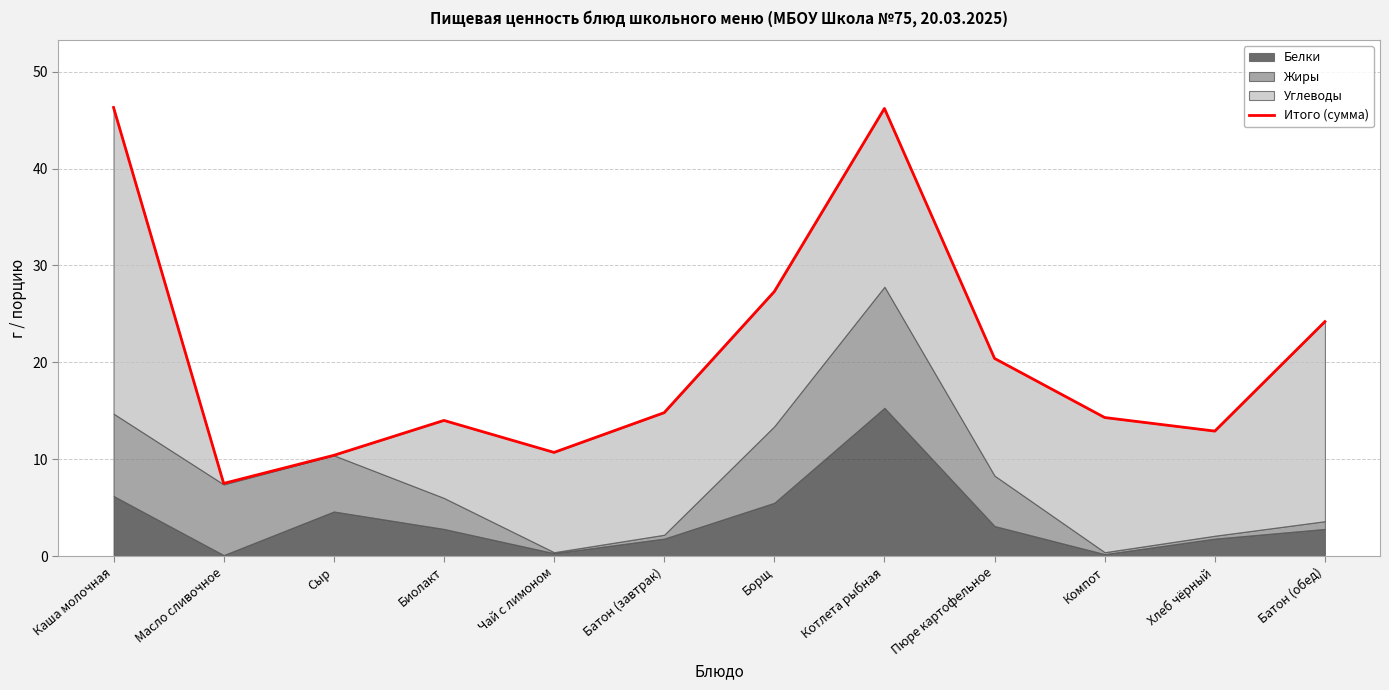

Where is the data nearest to the value 26?

Борщ